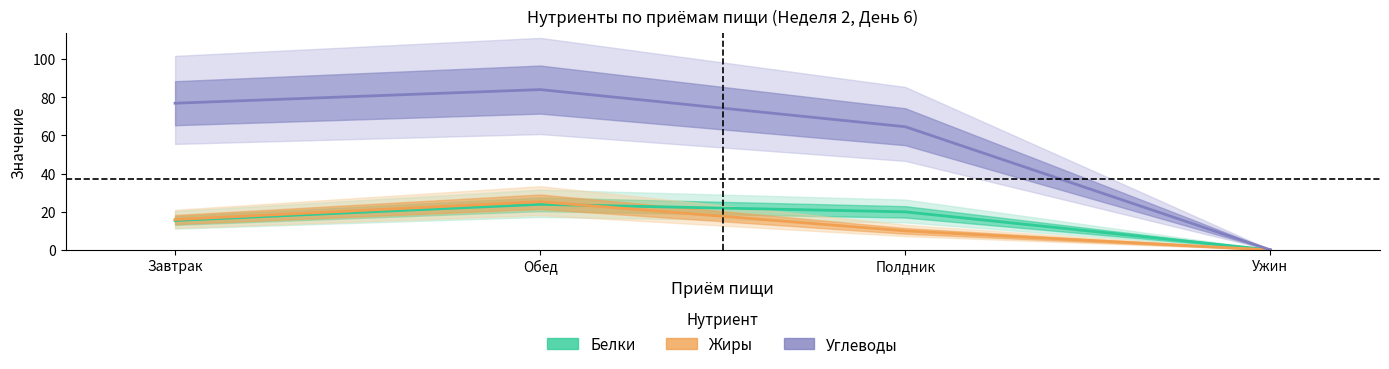

What is the label of the 1st point from the left?

Завтрак